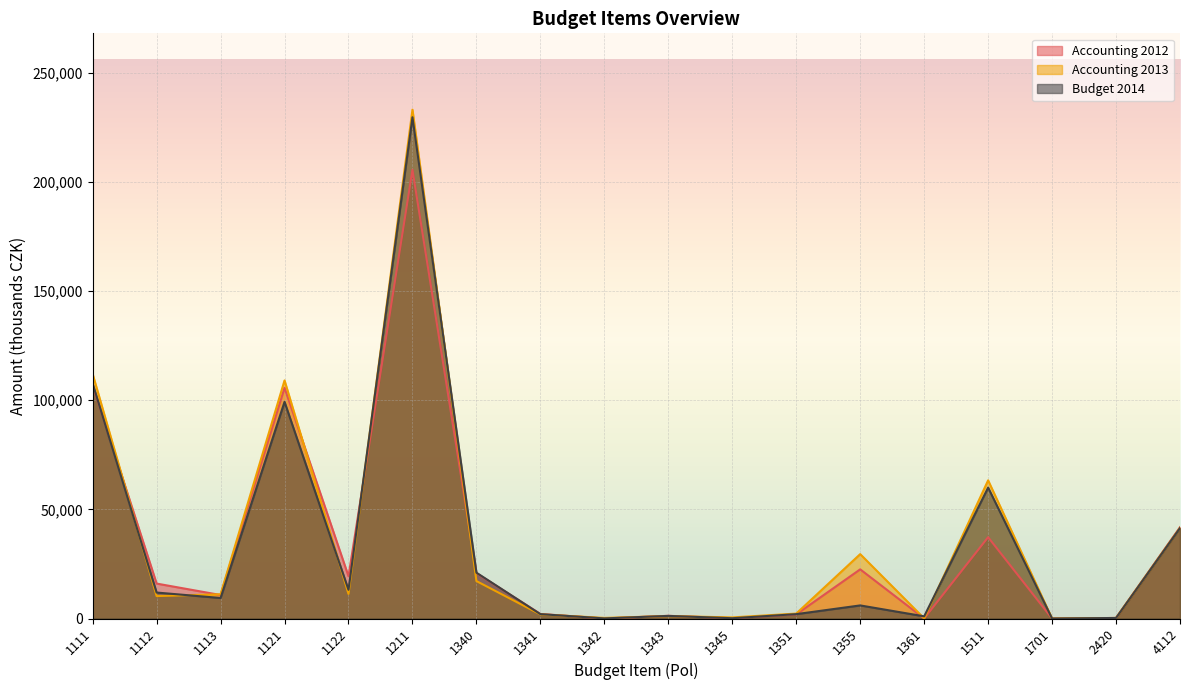

What is the difference between the maximum and minimum values in the Accounting 2013 series?

233187.7